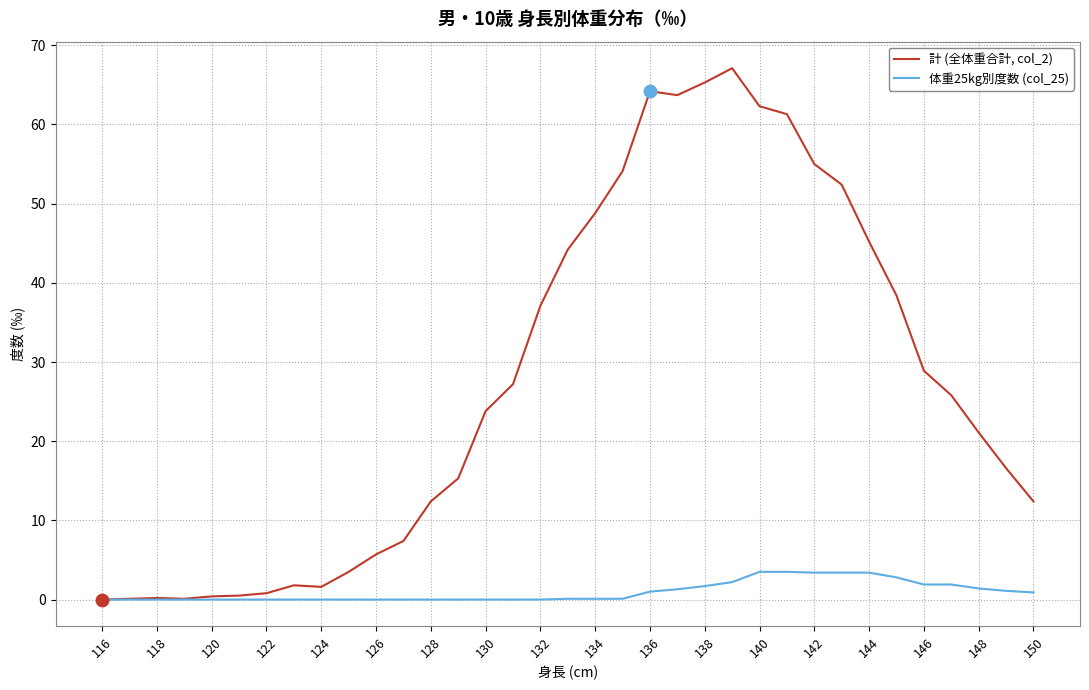

Which series has the widest spread of values?

計 (全体重合計, col_2)